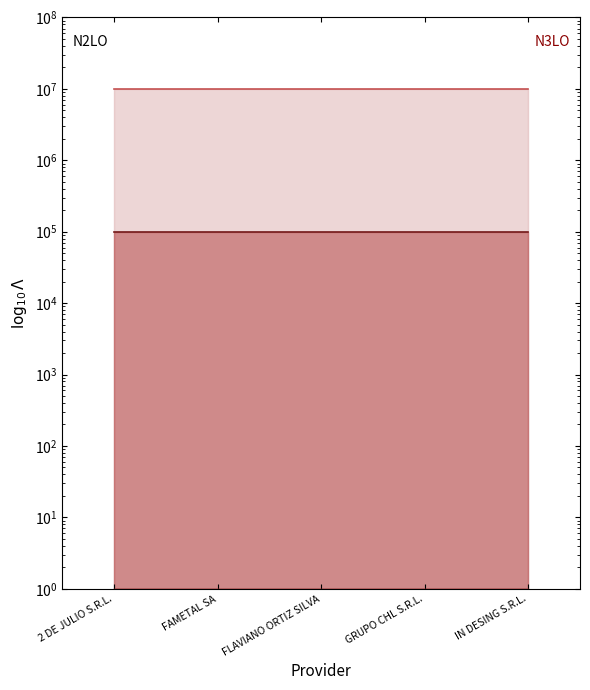

Reading right to left, list all the values displayed in this chart.

N2LO upper: IN DESING S.R.L.=10000000	GRUPO CHL S.R.L.=10000000	FLAVIANO ORTIZ SILVA=10000000	FAMETAL SA=10000000	2 DE JULIO S.R.L.=10000000
N3LO upper: IN DESING S.R.L.=100000	GRUPO CHL S.R.L.=100000	FLAVIANO ORTIZ SILVA=100000	FAMETAL SA=100000	2 DE JULIO S.R.L.=100000
N2LO lower: IN DESING S.R.L.=1	GRUPO CHL S.R.L.=1	FLAVIANO ORTIZ SILVA=1	FAMETAL SA=1	2 DE JULIO S.R.L.=1
N3LO lower: IN DESING S.R.L.=1	GRUPO CHL S.R.L.=1	FLAVIANO ORTIZ SILVA=1	FAMETAL SA=1	2 DE JULIO S.R.L.=1